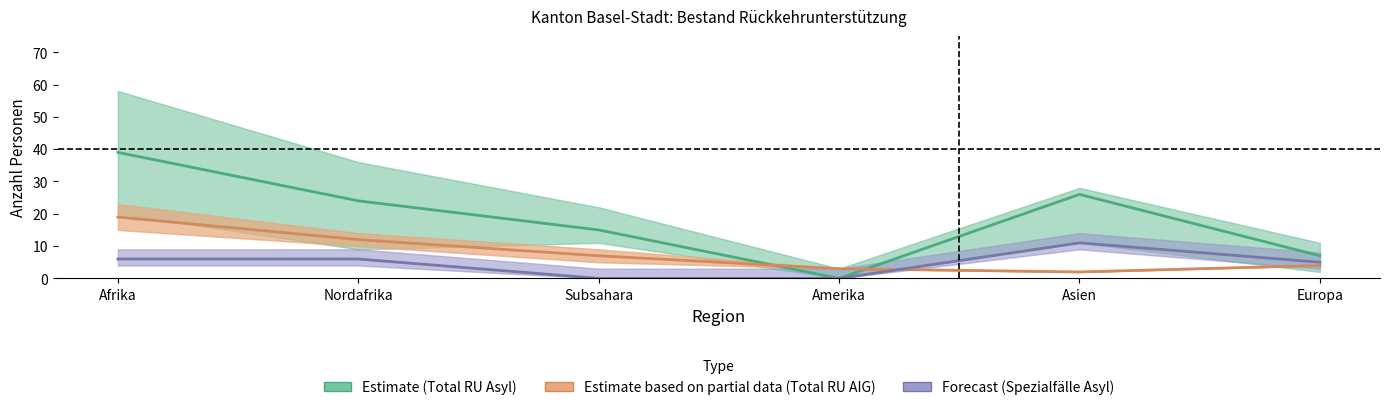

Which label corresponds to the largest value in the chart?

Afrika